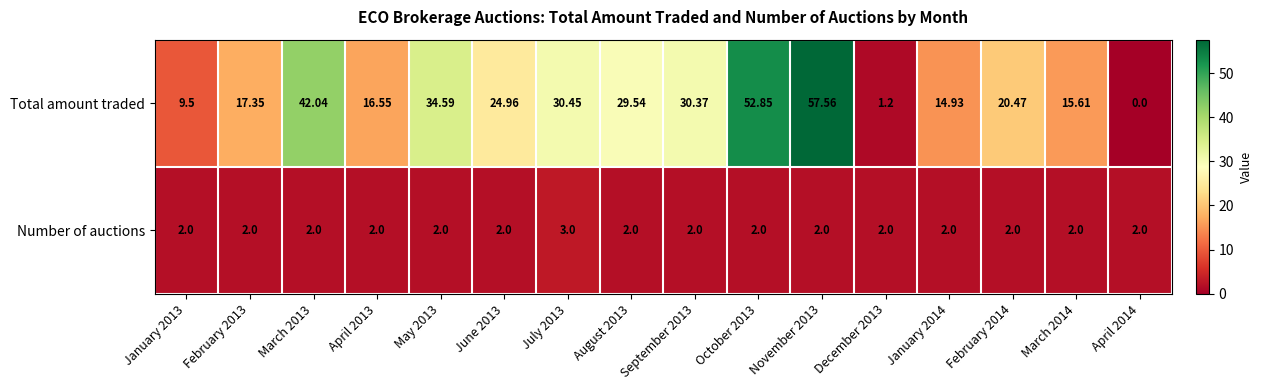

Rank the series by their maximum value, from lowest to highest.

Number of auctions, Total amount traded